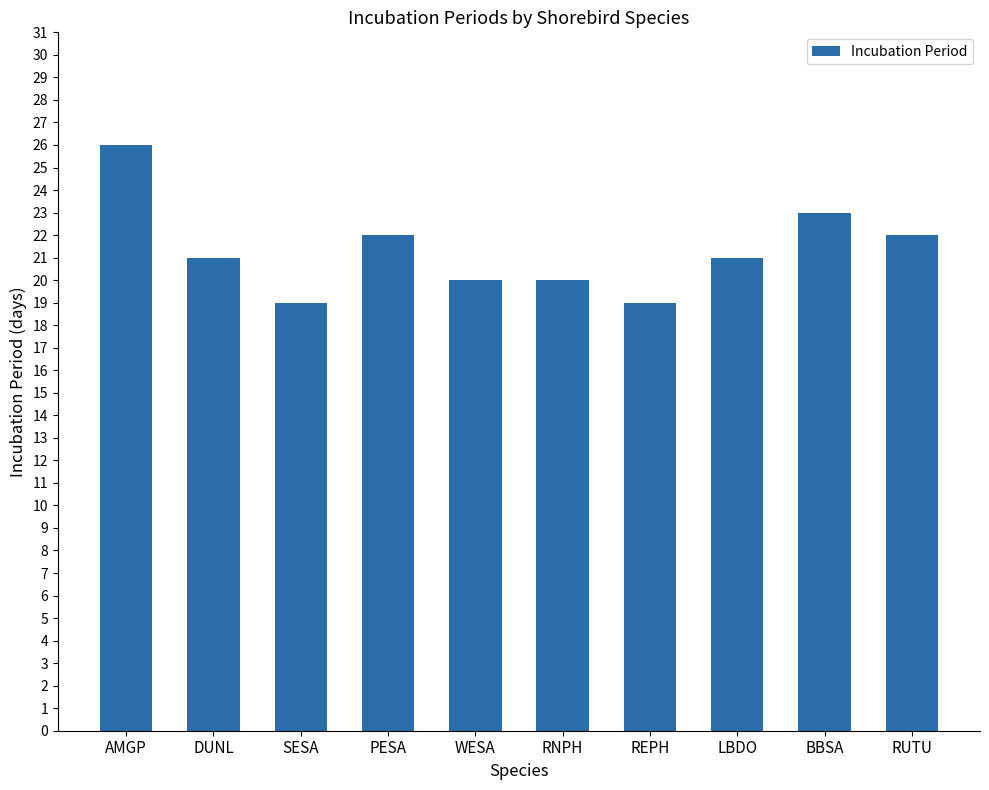

The chart shows a value of 31 at DUNL. True or false?

False